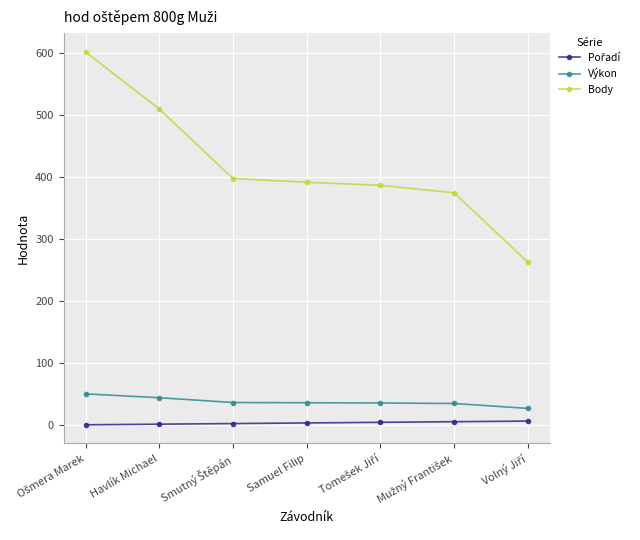

Which series has the widest spread of values?

Body